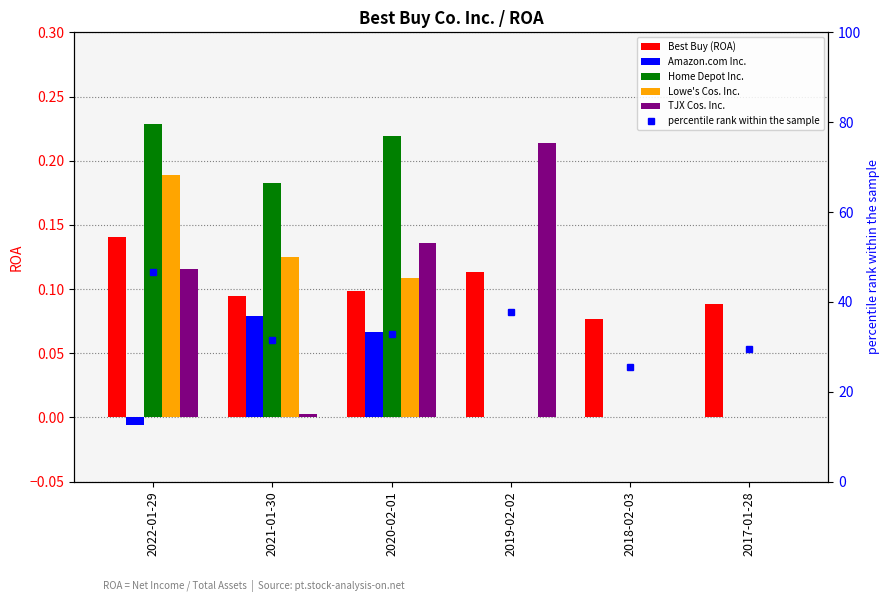

What is the lowest value of the percentile rank within the sample series?

25.5